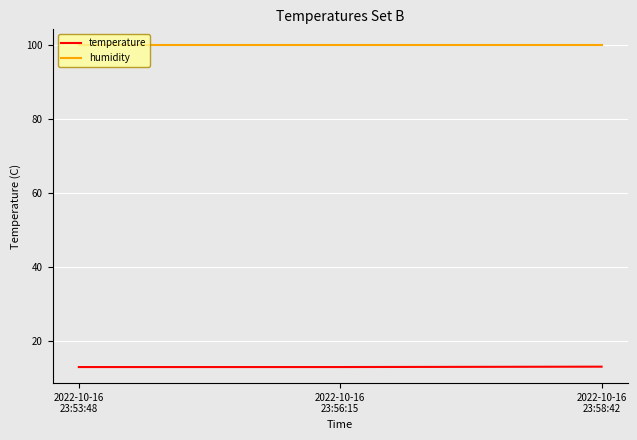

What are all the series names shown in the legend?

temperature, humidity